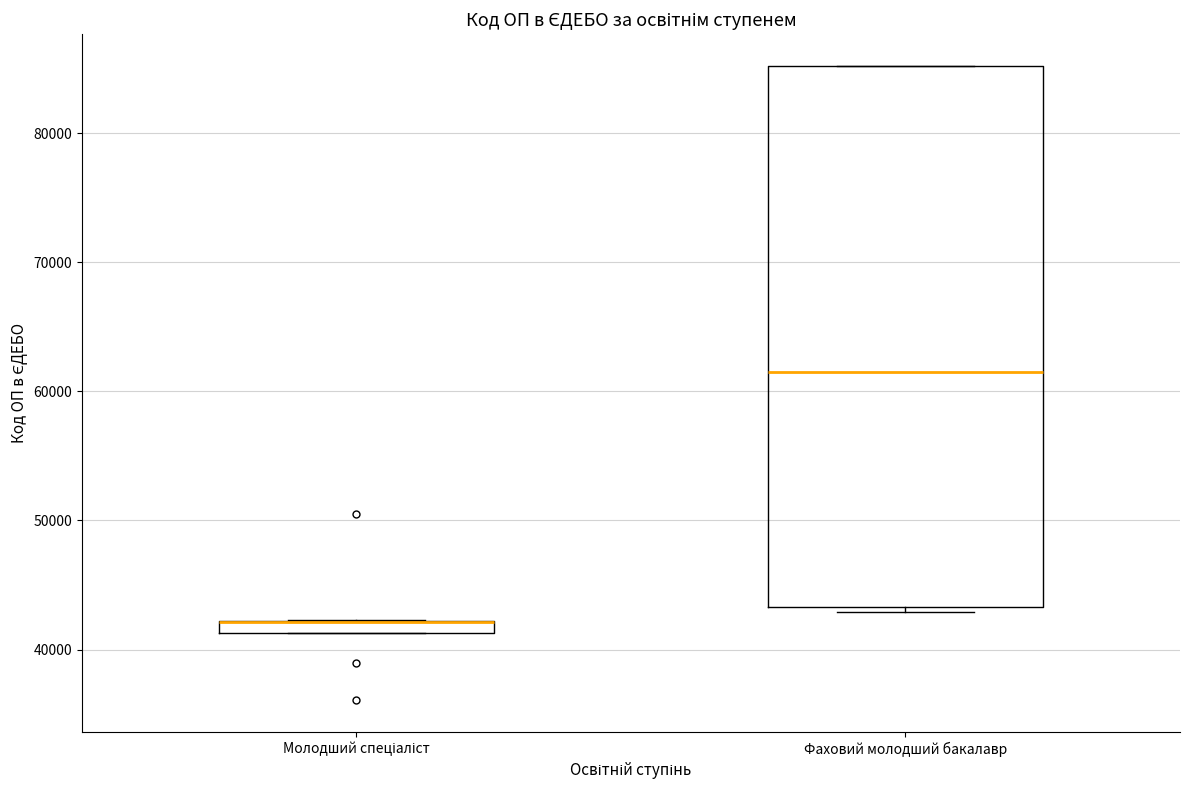

Which box is the tallest, from its lower edge to its upper edge?

Фаховий молодший бакалавр